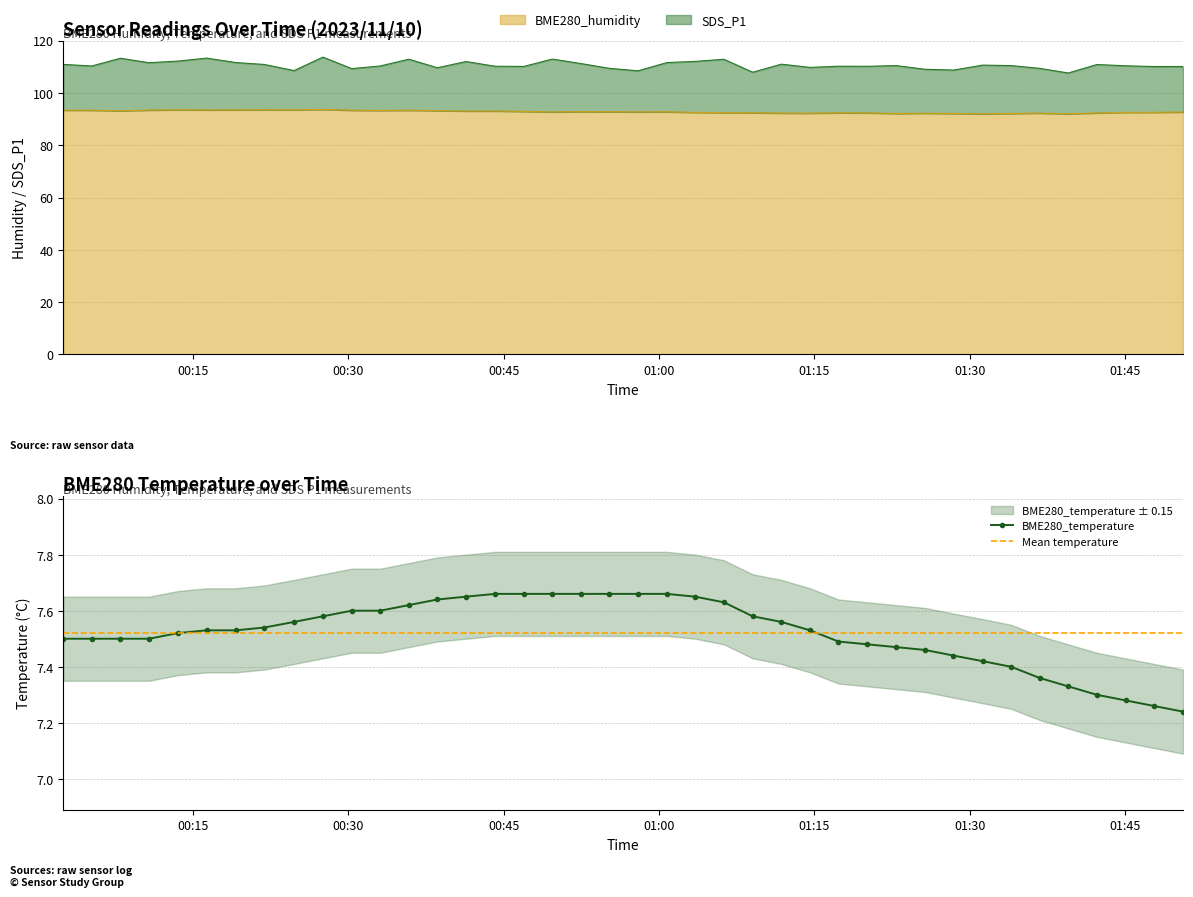

What is the spread (max minus min) of values at 2023/11/10 01:50:35?

85.4